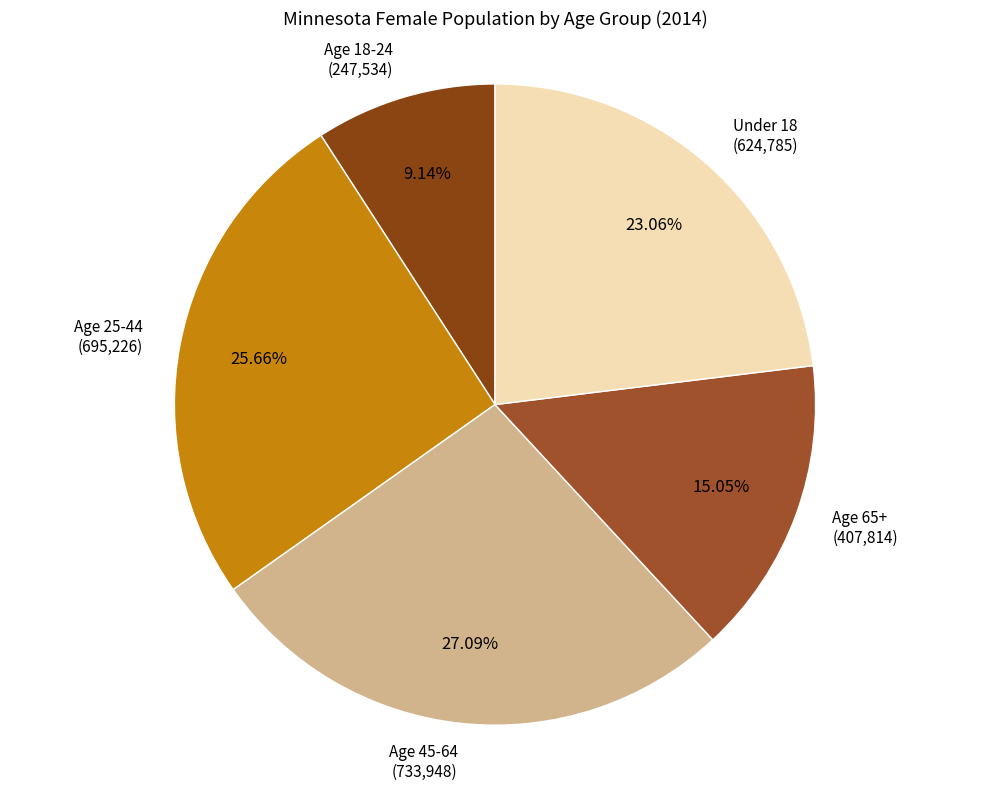

How many slices are in this pie chart?

5